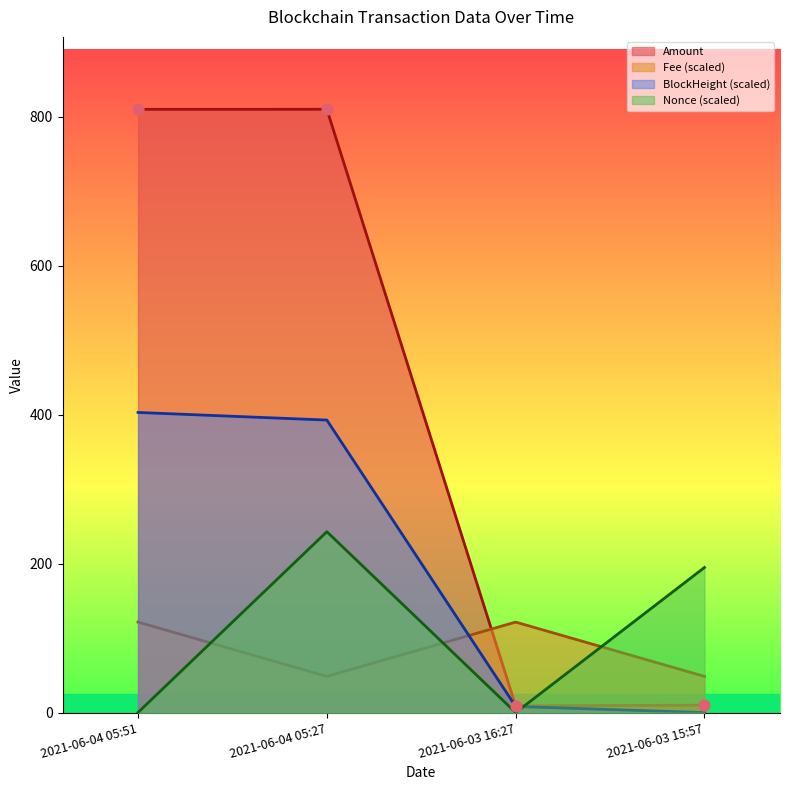

At which category is the sum across all series the highest?

2021-06-04 05:27